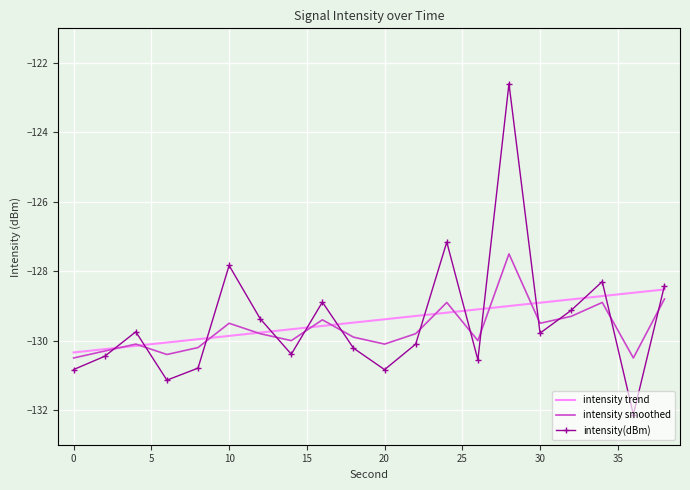

After their last crossing, which series has the higher values: intensity(dBm) or intensity smoothed?

intensity(dBm)